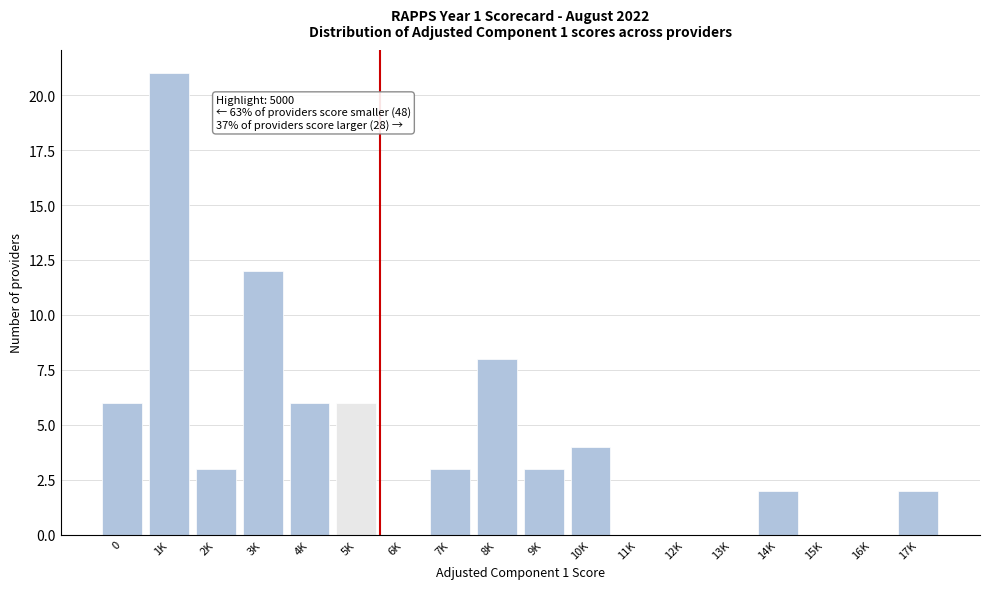

Reading left to right, what are all the values shown in this chart?

0=6	1K=21	2K=3	3K=12	4K=6	5K=6	6K=0	7K=3	8K=8	9K=3	10K=4	11K=0	12K=0	13K=0	14K=2	15K=0	16K=0	17K=2